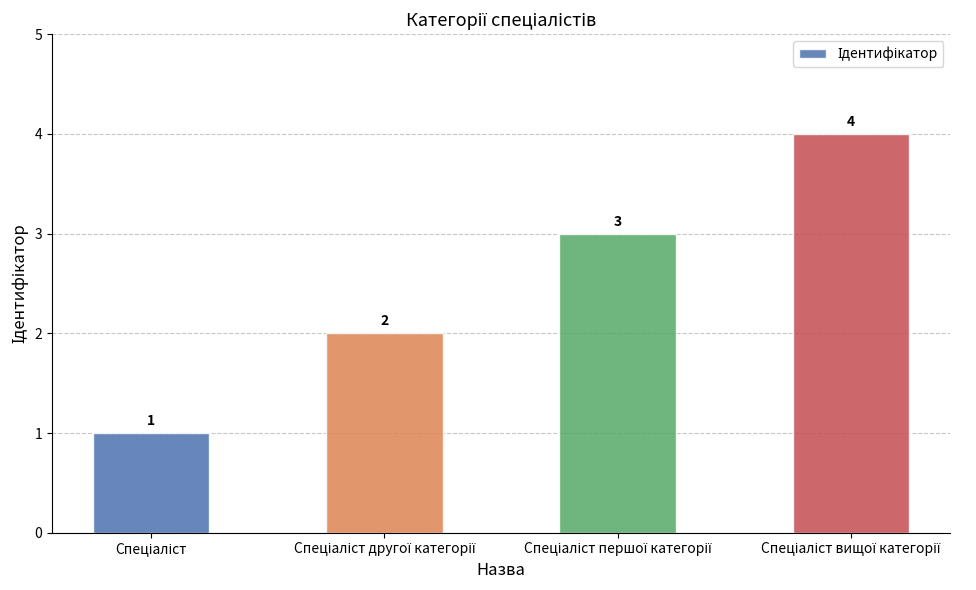

What is the value of the 1st bar from the left?

1